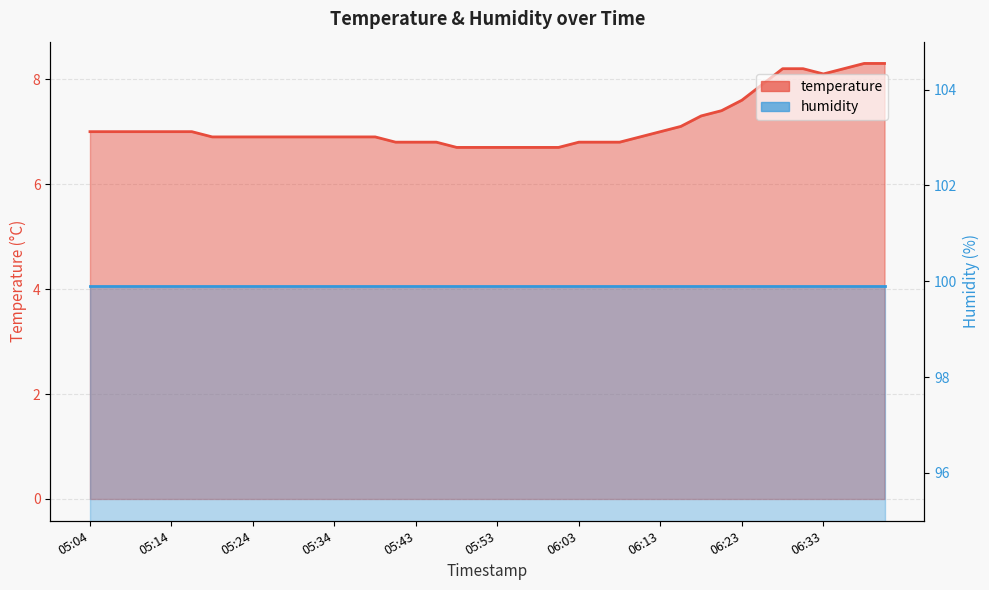

How many interior local valleys (lower than both neighbors) does the data have?

1